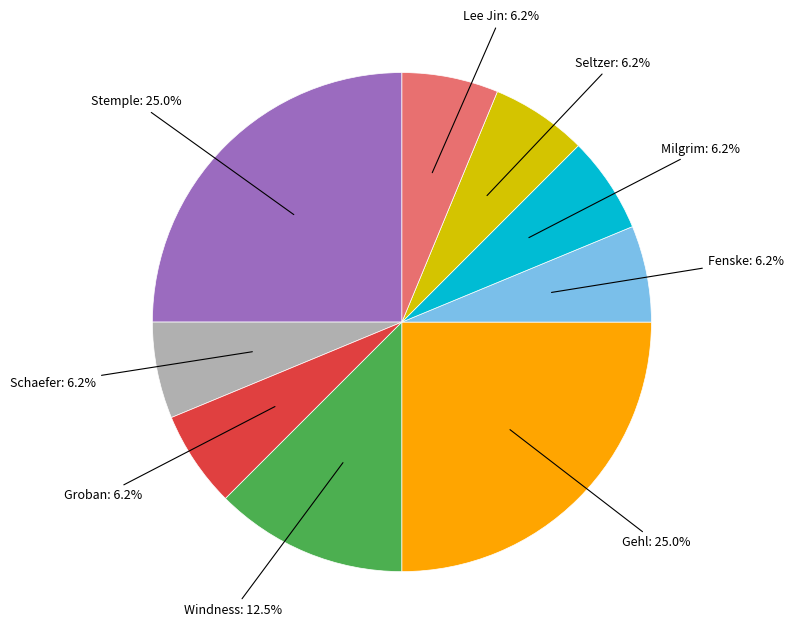

Does any single category account for the majority?

No